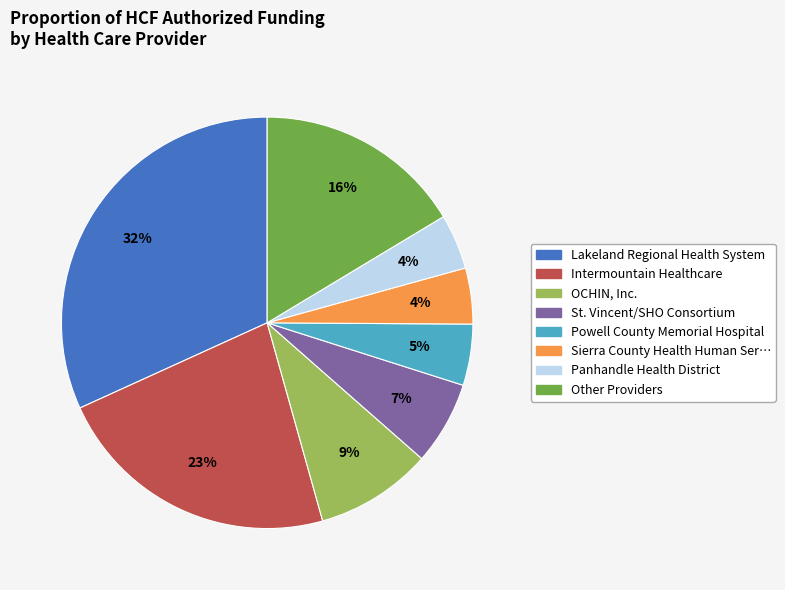

How many segments does this pie chart have?

8